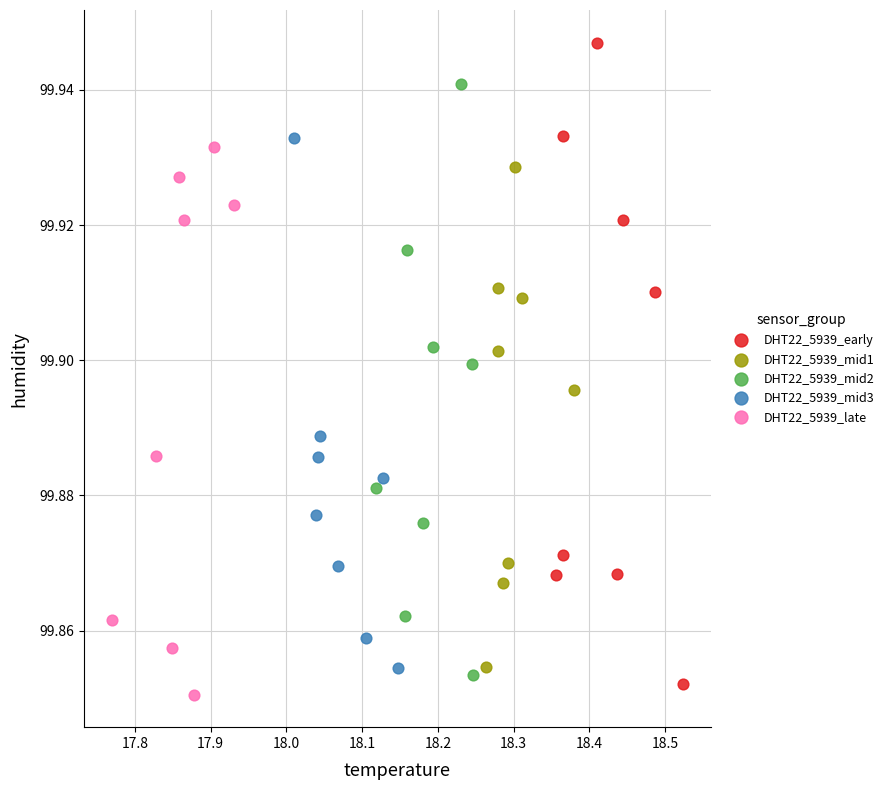

Which series reaches the minimum Y coordinate?

DHT22_5939_late